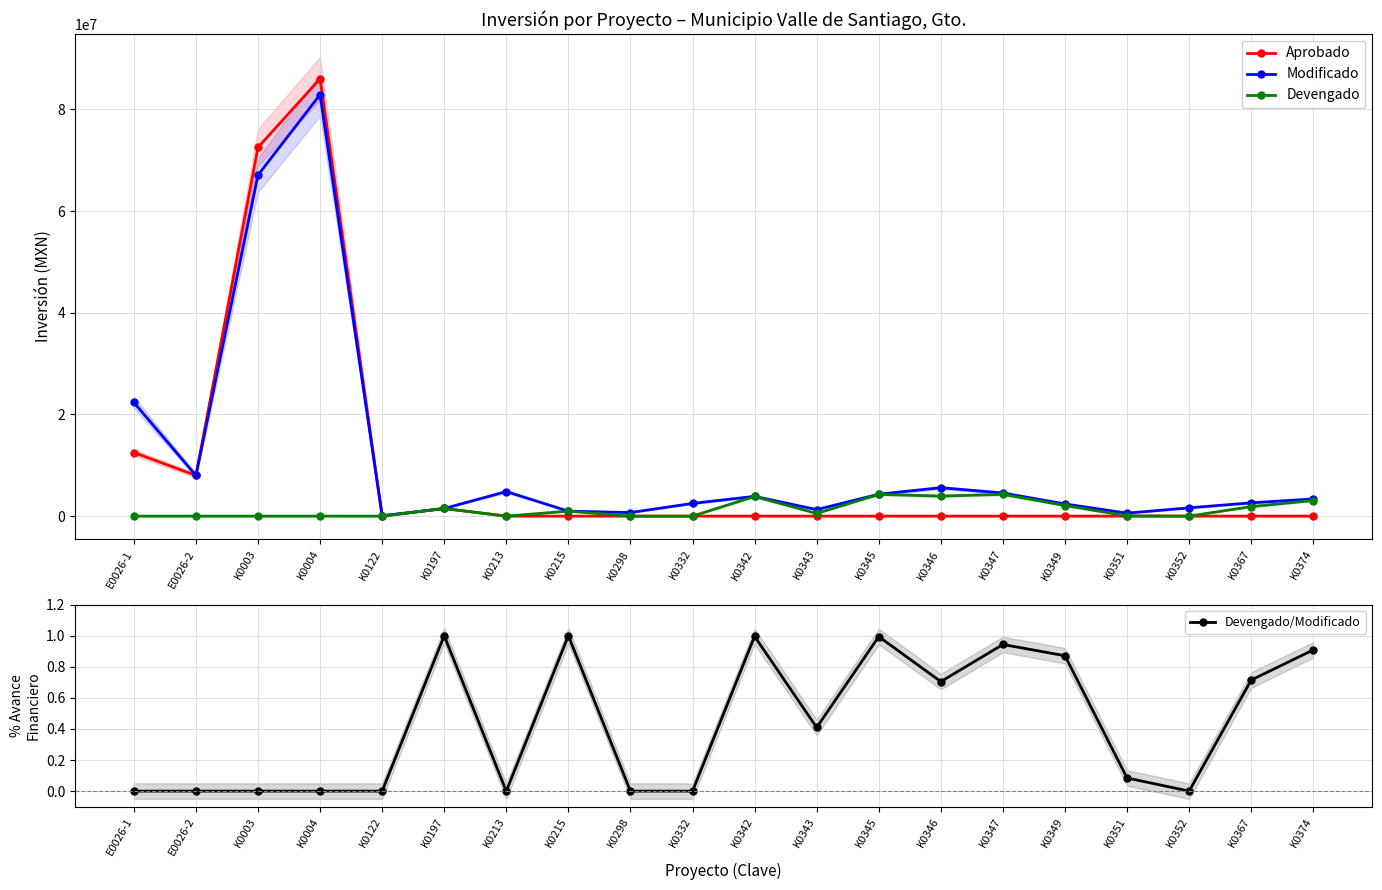

Between E0026-1 and K0352, which series saw the biggest shift?

Modificado